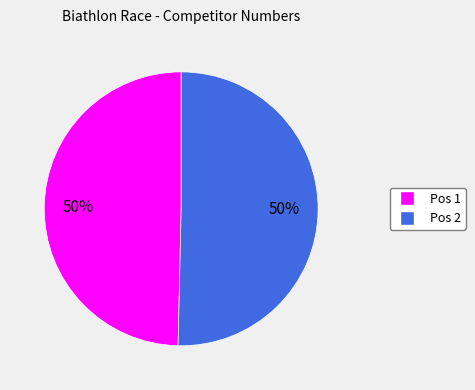

To the nearest percent, what is the average slice percentage?

50%